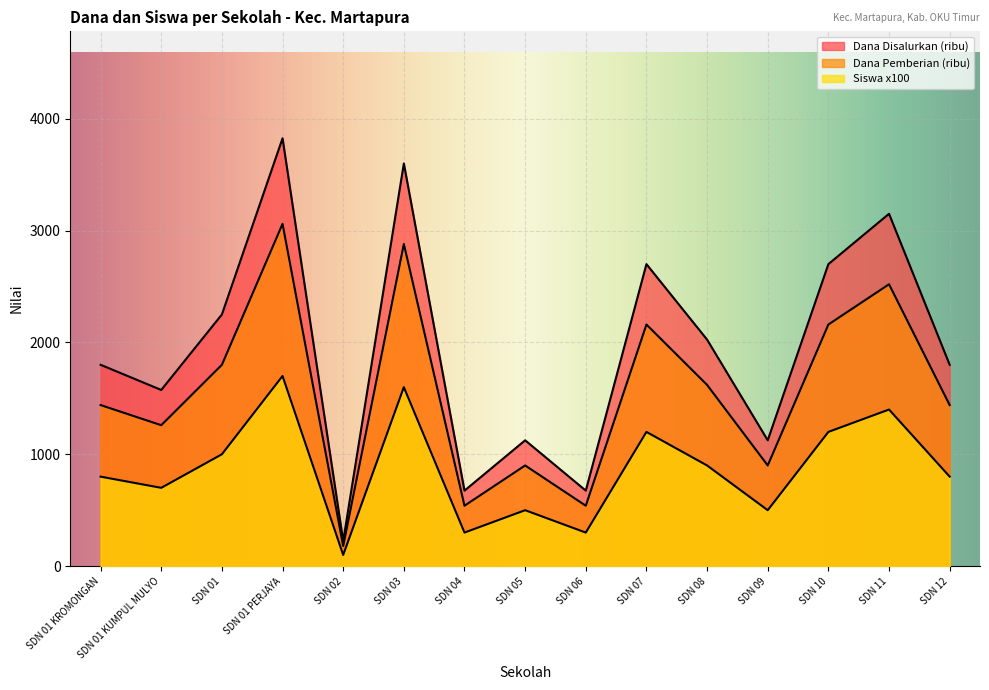

What is the difference between the maximum and minimum values in the Siswa Disalurkan series?

1600